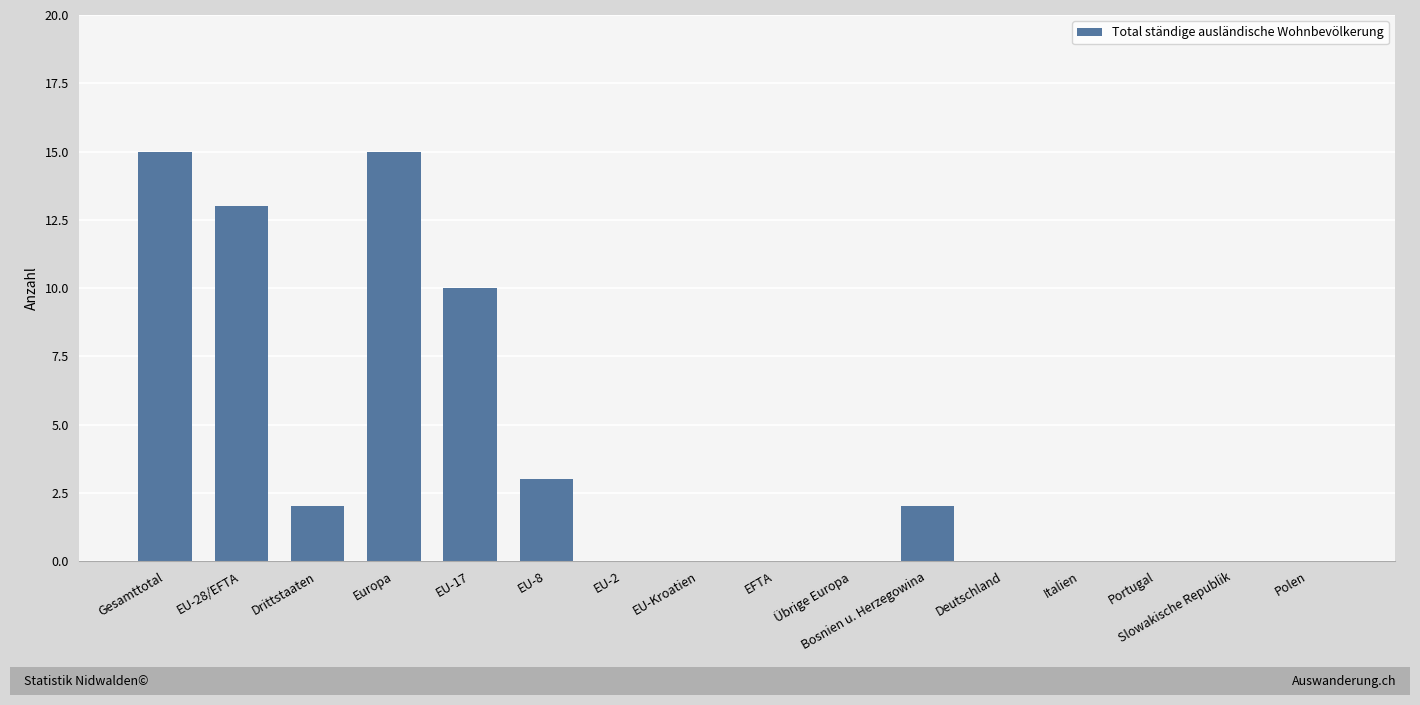

Reading right to left, what are all the values shown in this chart?

Polen=0	Slowakische Republik=0	Portugal=0	Italien=0	Deutschland=0	Bosnien u. Herzegowina=2	Übrige Europa=0	EFTA=0	EU-Kroatien=0	EU-2=0	EU-8=3	EU-17=10	Europa=15	Drittstaaten=2	EU-28/EFTA=13	Gesamttotal=15